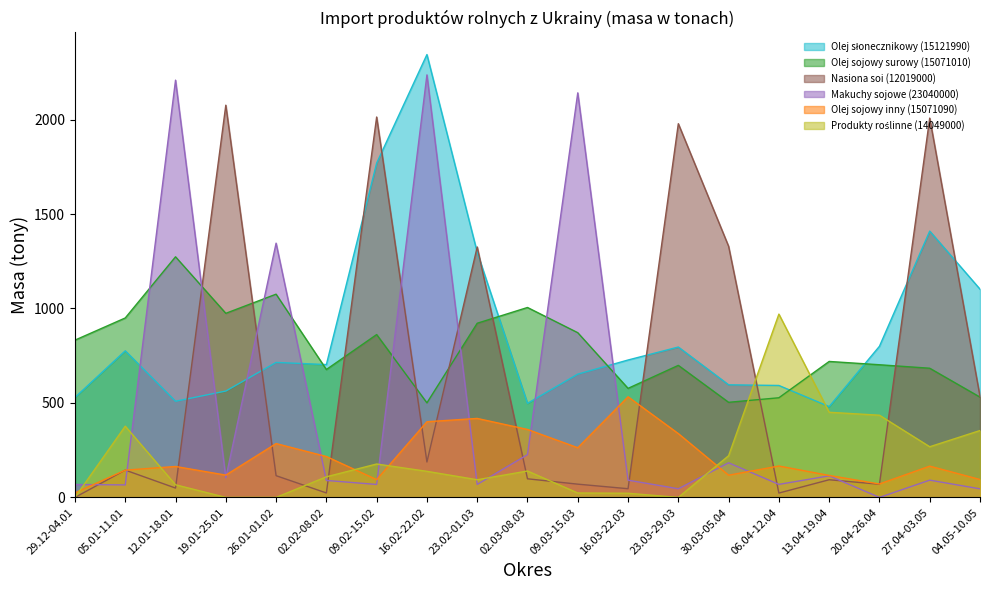

The Olej słonecznikowy (15121990) series shows 563.0 at 19.01-25.01. True or false?

True